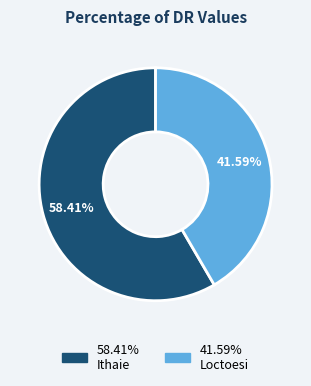

Does any single category account for the majority?

Yes